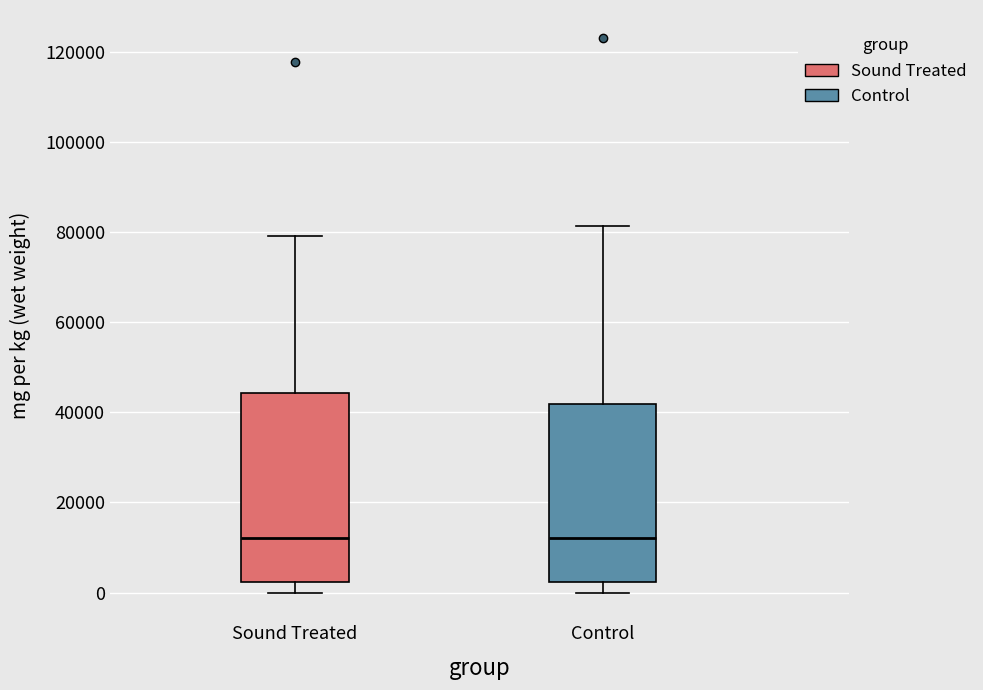

Reading left to right, transcribe this box plot: for each box, give where its median line is, the range the box spans, and where its two whiskers end, as read against the y-axis. The values are not printed on the chart, so give them approximately, as read against the axis.

Sound Treated: median 12000, box 2000 to 44000, whiskers 0 to 80000
Control: median 12000, box 2000 to 42000, whiskers 0 to 82000